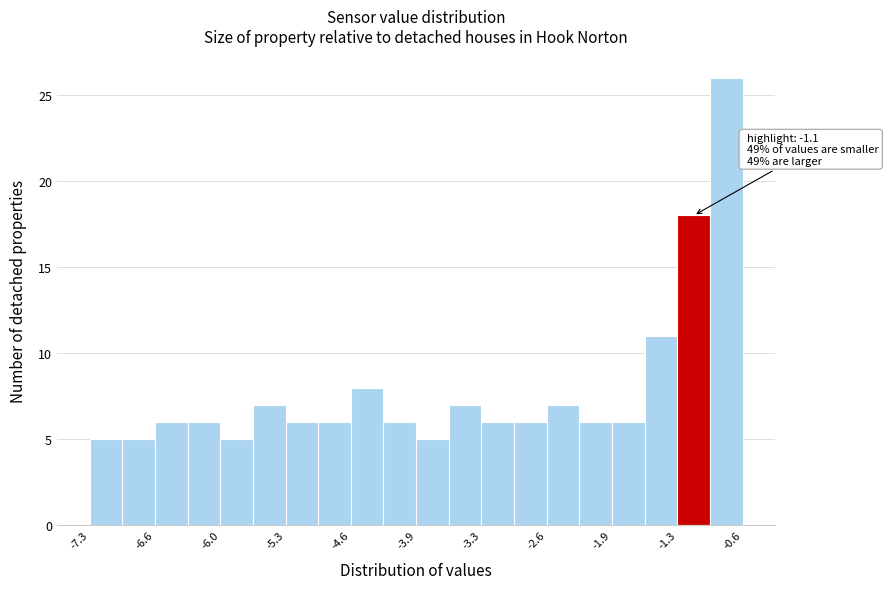

Around what value on the x-axis is the tallest bar? Give the approximate position of its centre, as read against the axis.

-0.8